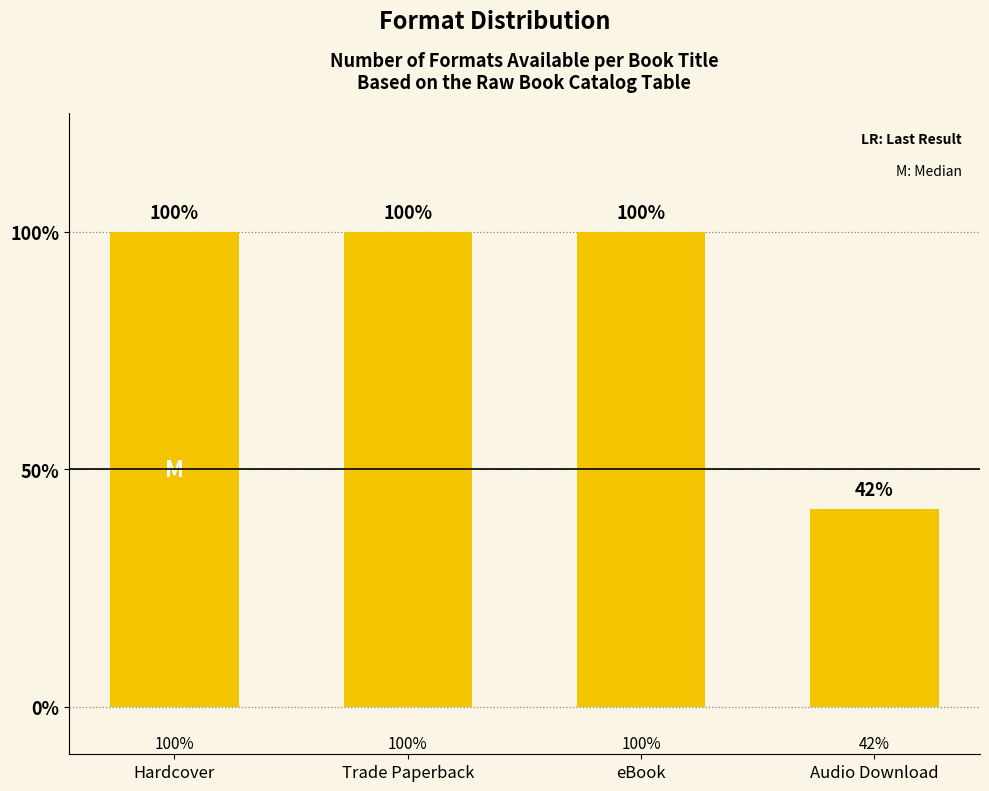

What is the ratio of the value at eBook to the value at Hardcover?

1.0